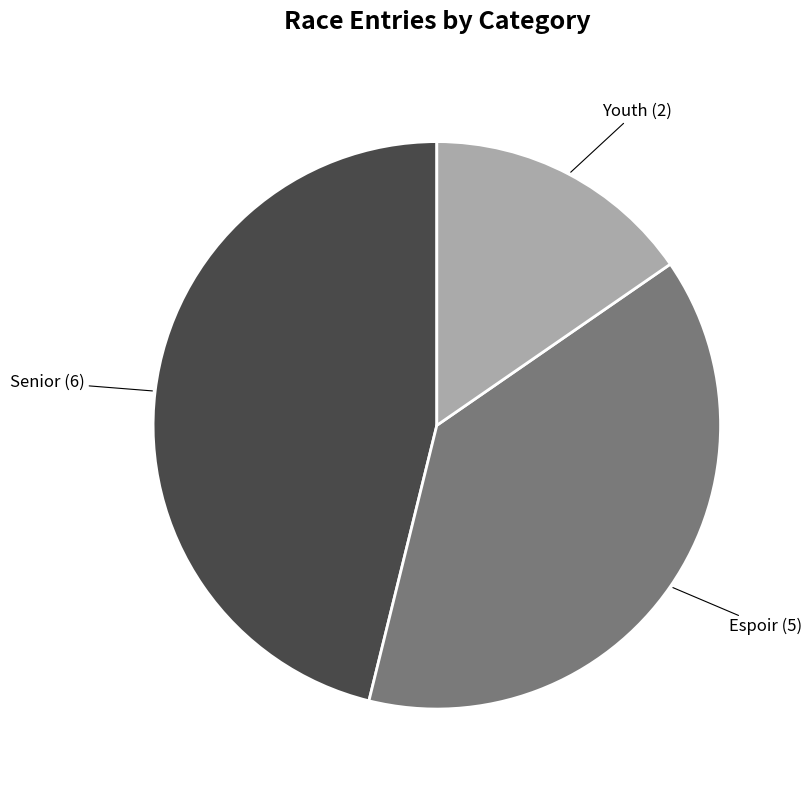

Does any single category account for the majority?

No